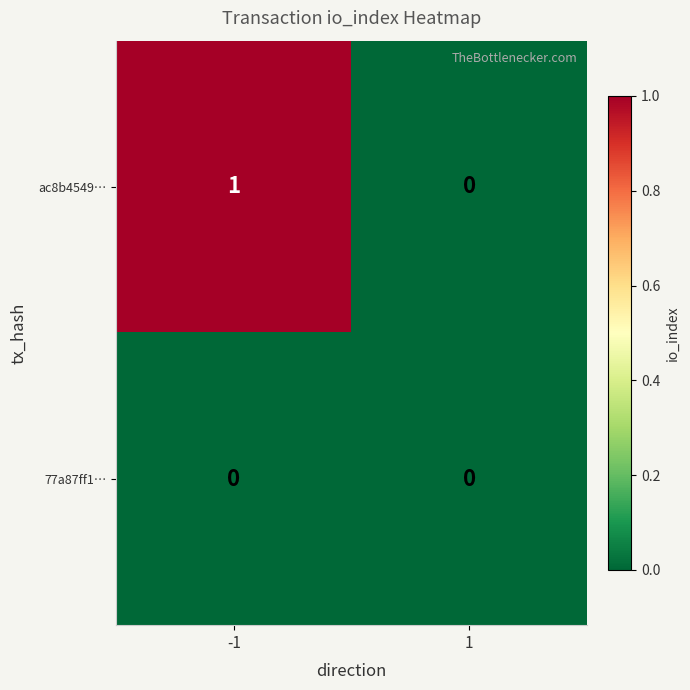

Reading left to right, what are all the values shown in this chart?

ac8b4549…: 1	0
77a87ff1…: 0	0